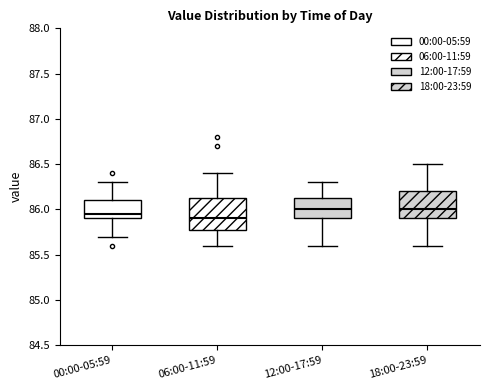

Reading left to right, transcribe this box plot: for each box, give where its median line is, the range the box spans, and where its two whiskers end, as read against the y-axis. The values are not printed on the chart, so give them approximately, as read against the axis.

00:00-05:59: median 85.95, box 85.90 to 86.10, whiskers 85.70 to 86.30
06:00-11:59: median 85.90, box 85.80 to 86.15, whiskers 85.60 to 86.40
12:00-17:59: median 86.00, box 85.90 to 86.15, whiskers 85.60 to 86.30
18:00-23:59: median 86.00, box 85.90 to 86.20, whiskers 85.60 to 86.50